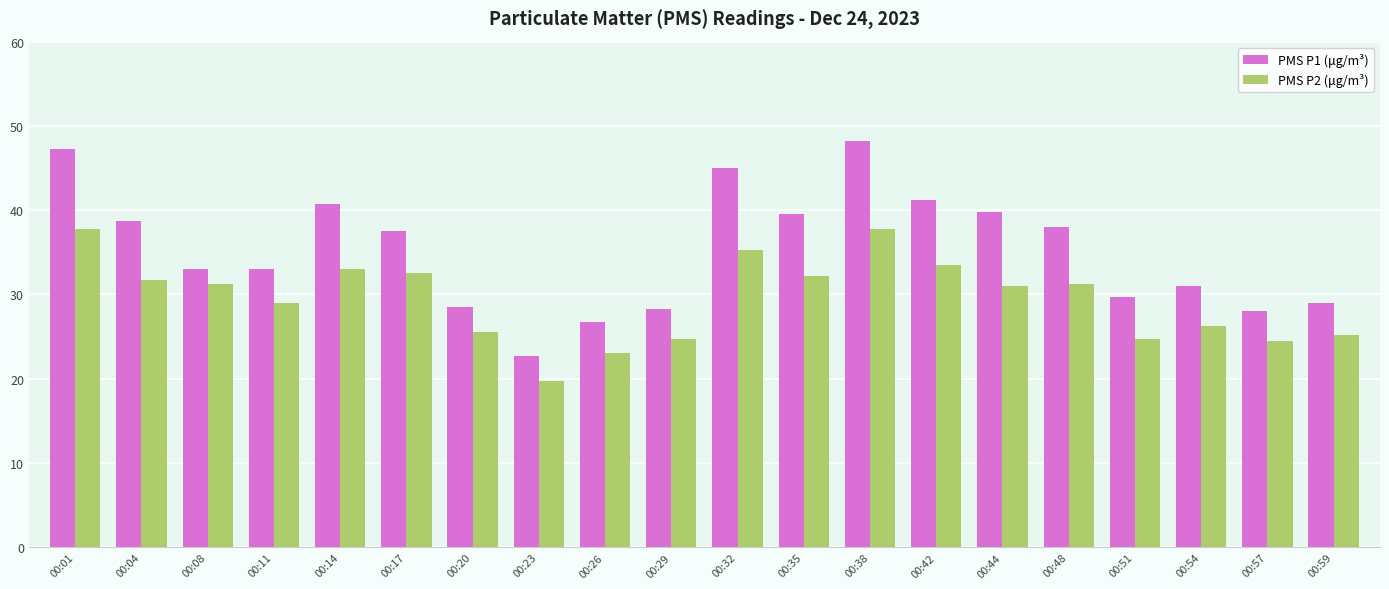

Which category has the lowest value in the PMS P2 (μg/m³) series?

00:23